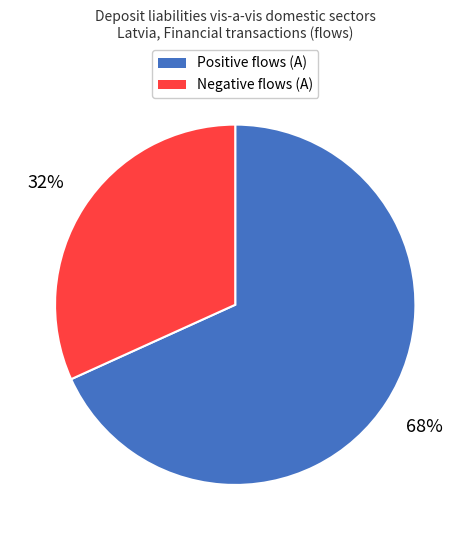

To the nearest percent, what is the difference between the largest and smallest slice percentages?

36%